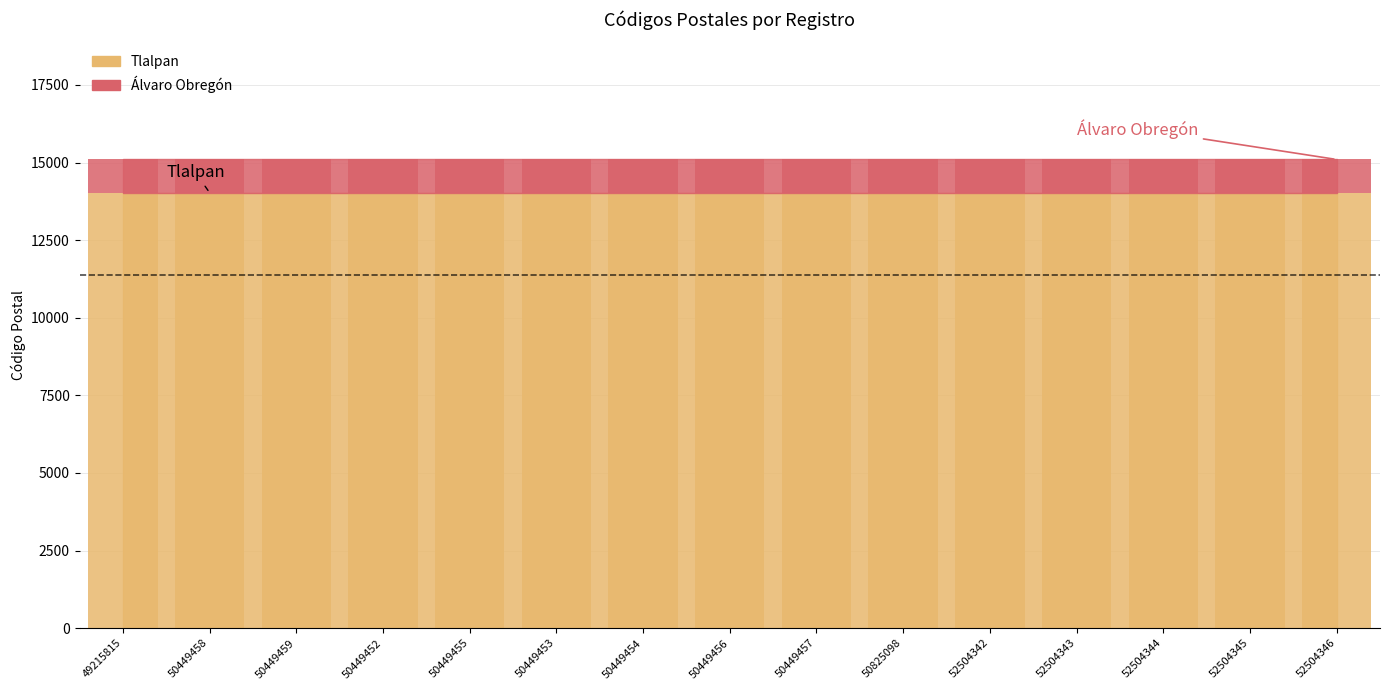

What is the label of the 11th bar from the left?

52504342